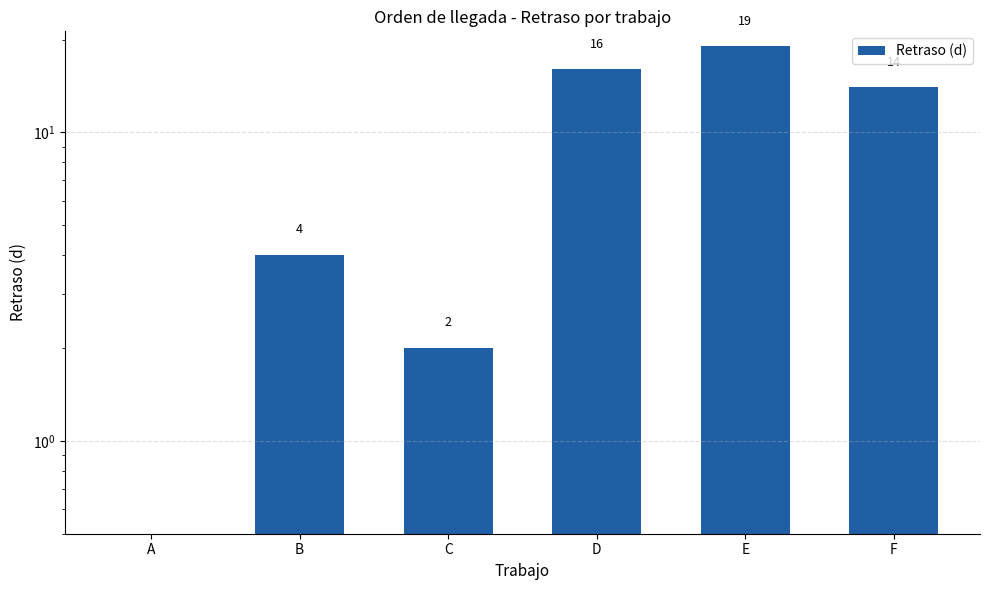

How many values are between 2 and 16?

4